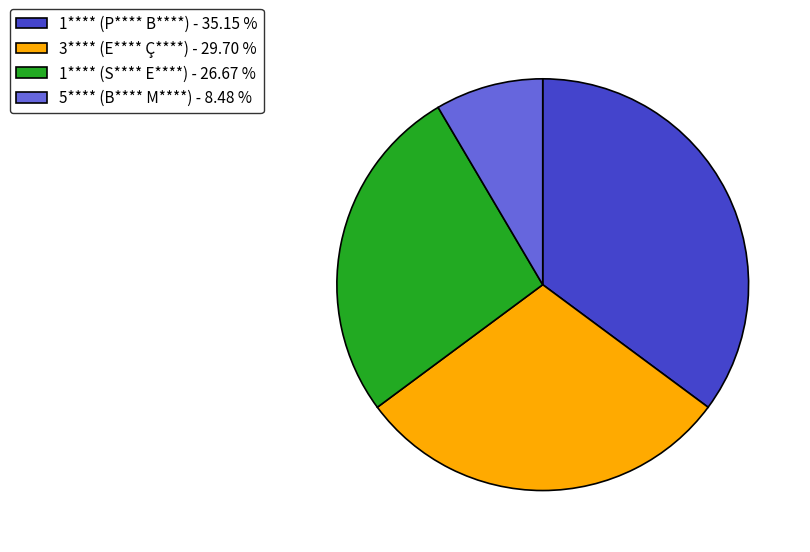

The 5**** (B**** M****) slice represents 16% of the pie. True or false?

False